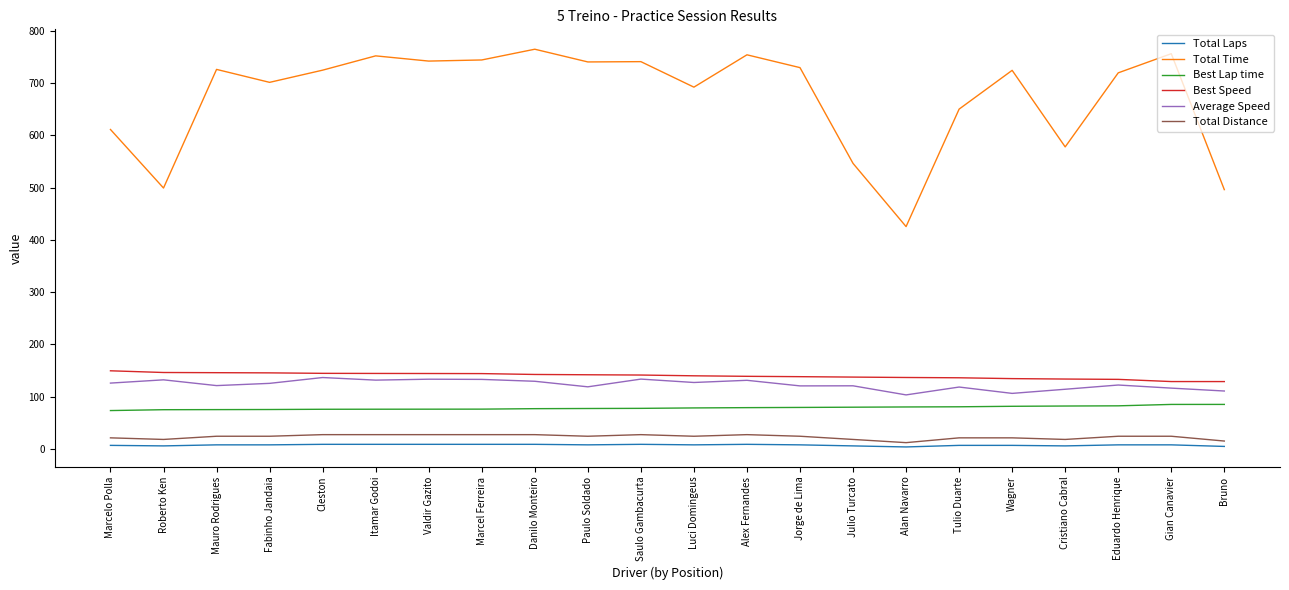

Which series changed the most between Cristiano Cabral and Gian Canavier?

Total Time